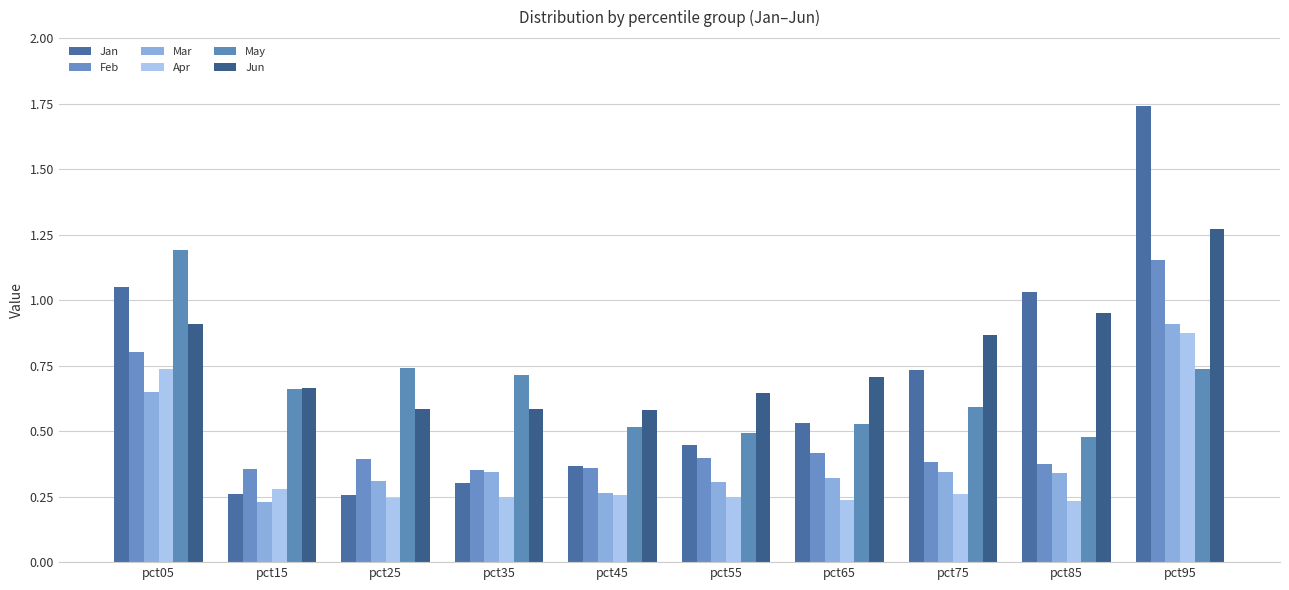

How many bars are there in each group?

6